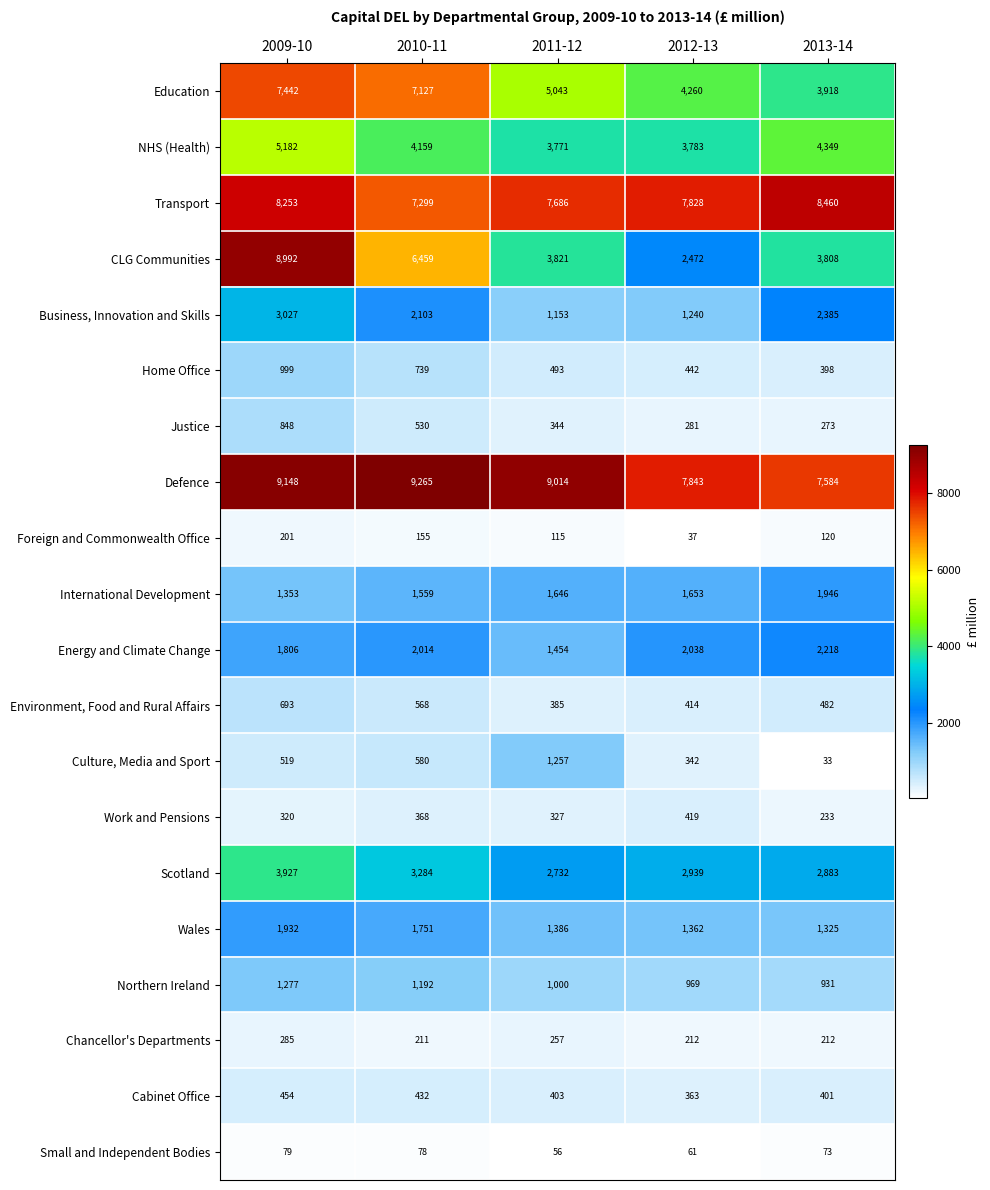

What is the average value of the Culture, Media and Sport series?

546